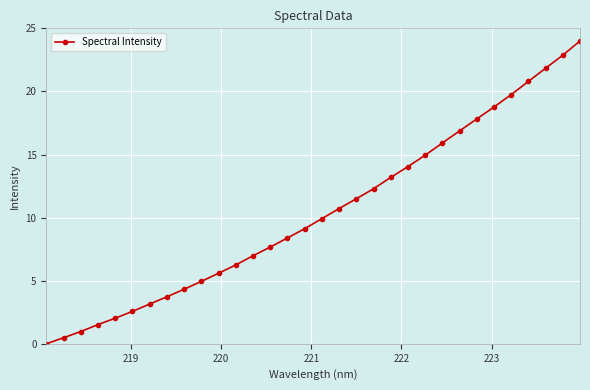

True or false: there are more than 2 points higher than both neighbors.

False